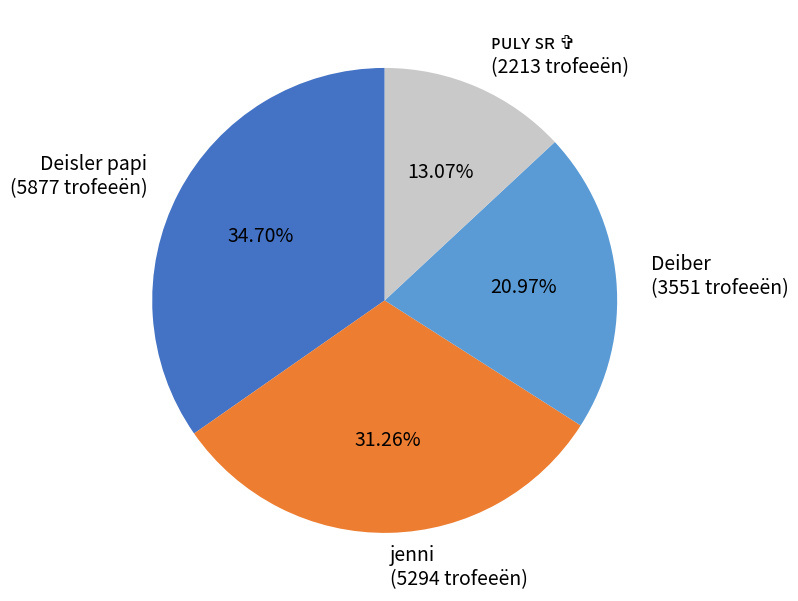

To the nearest percent, what is the average slice percentage?

25%